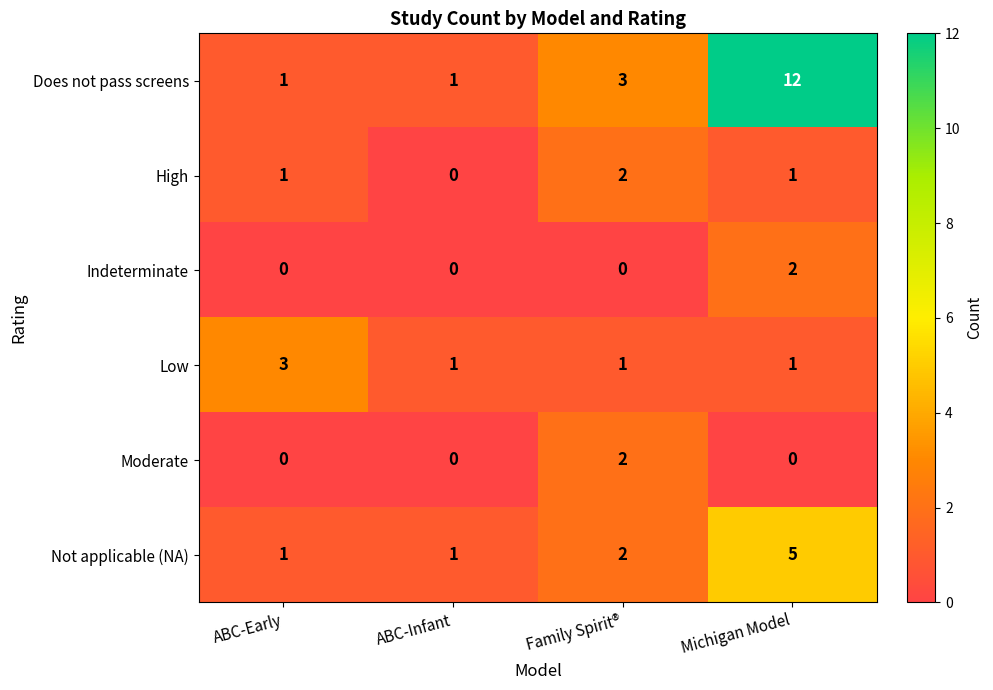

Reading left to right, transcribe all the data shown in this chart.

Does not pass screens: 1	1	3	12
High: 1	0	2	1
Indeterminate: 0	0	0	2
Low: 3	1	1	1
Moderate: 0	0	2	0
Not applicable (NA): 1	1	2	5